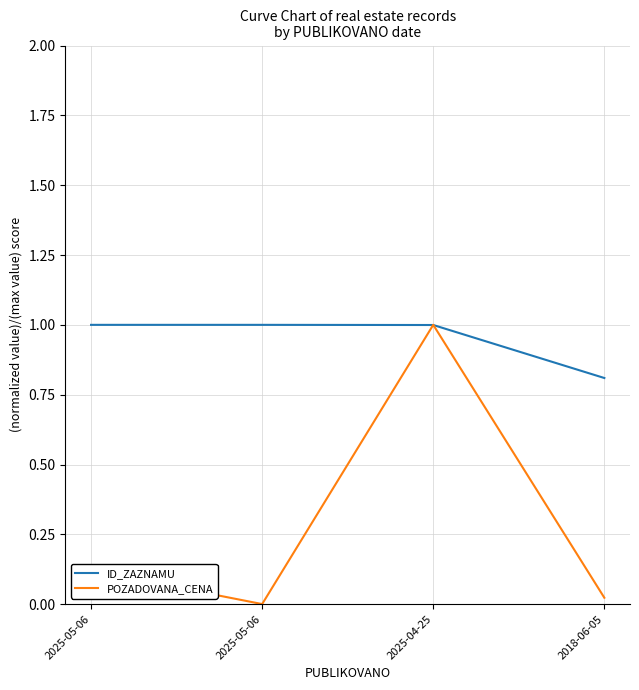

What is the value of the ID_ZAZNAMU point at the 1st from the left?

1.0